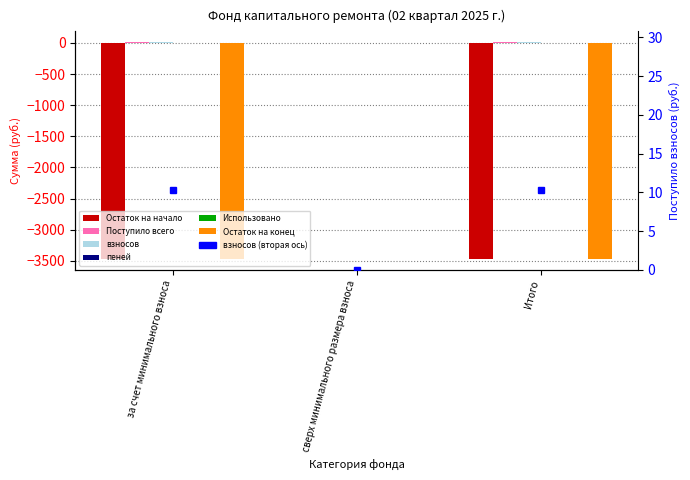

At сверх минимального размера взноса, list the series in order from smallest to largest.

Остаток на начало, Поступило всего, взносов, пеней, Использовано, Остаток на конец